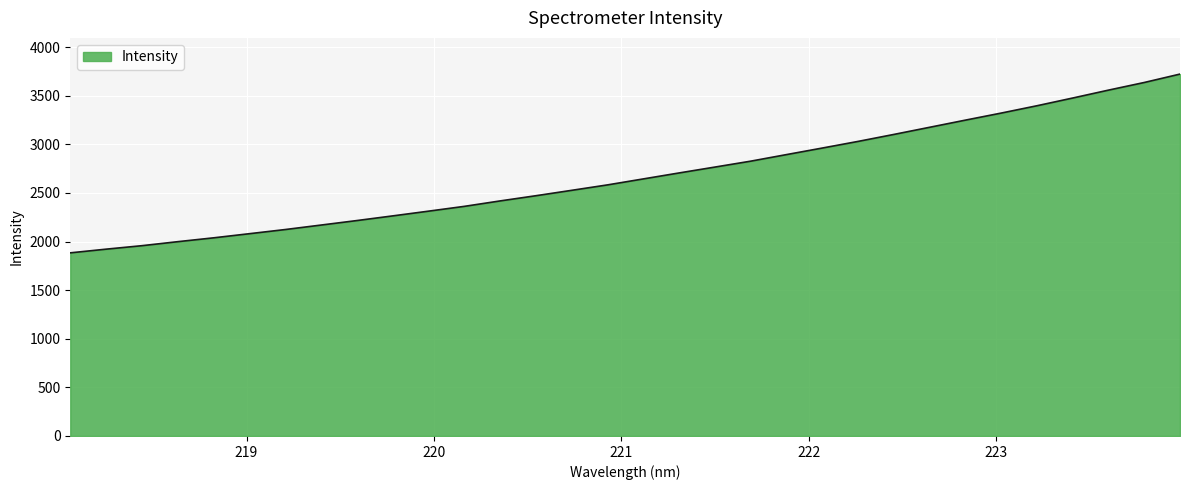

What is the difference between the maximum and minimum values?

1838.6